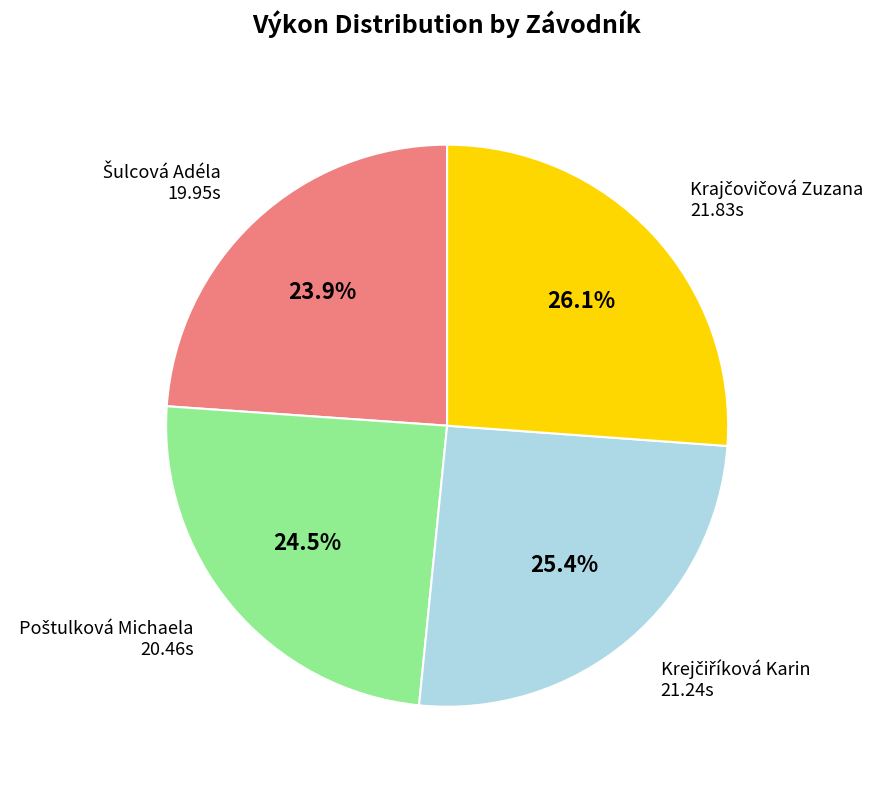

Is there a majority slice in this chart?

No